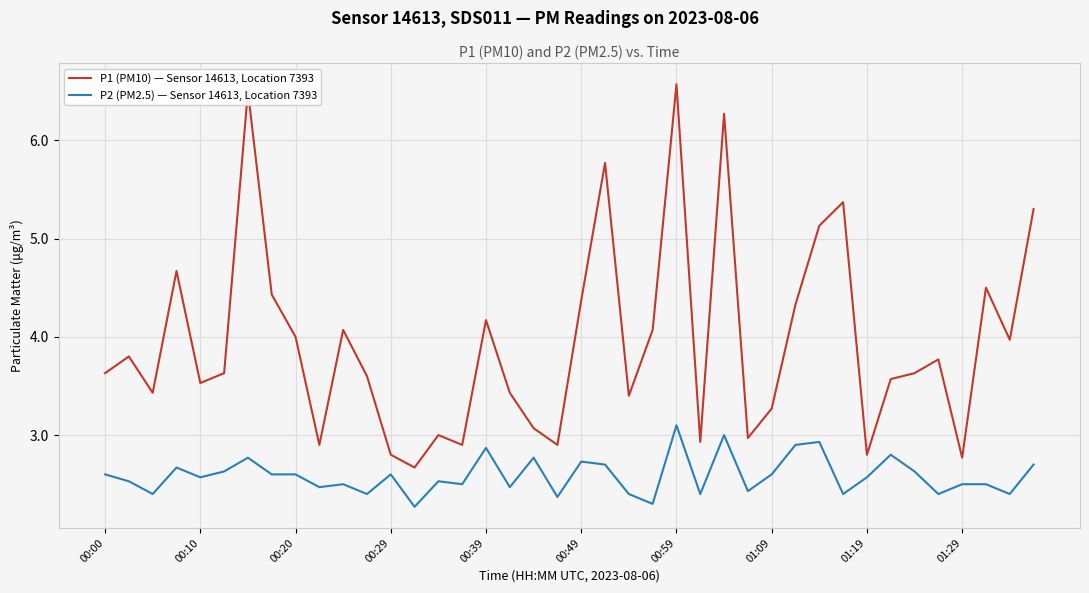

How many interior local valleys does the P1 (PM10) — Sensor 14613, Location 7393 series have?

12